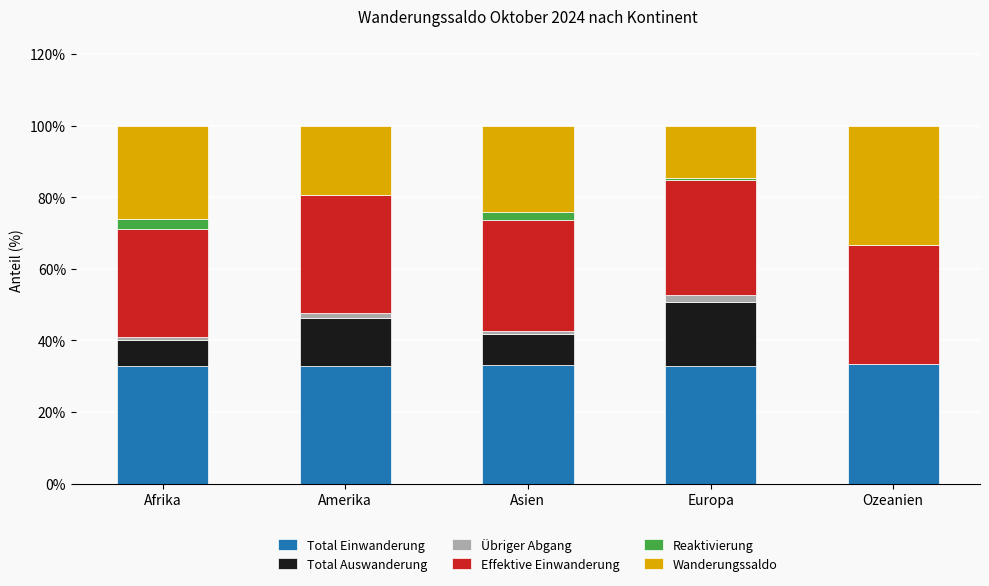

What is the label of the 1st bar from the left?

Afrika